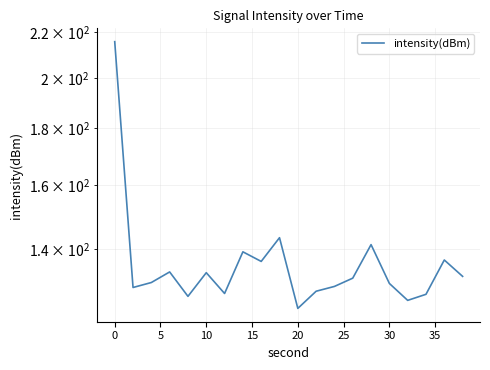

Is it true that the value at 18 is 235.8?

False